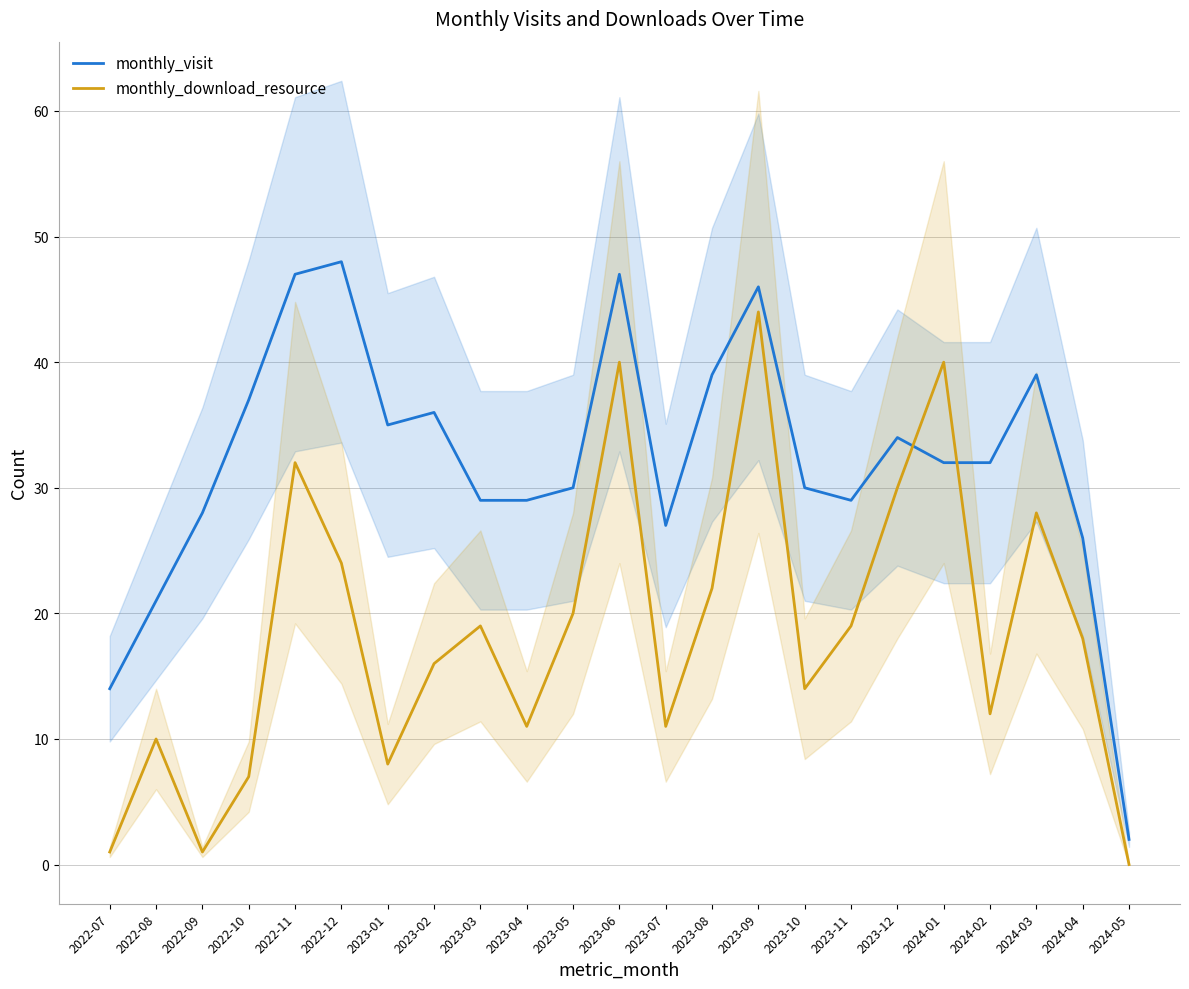

What is the label of the 19th point from the left?

2024-01